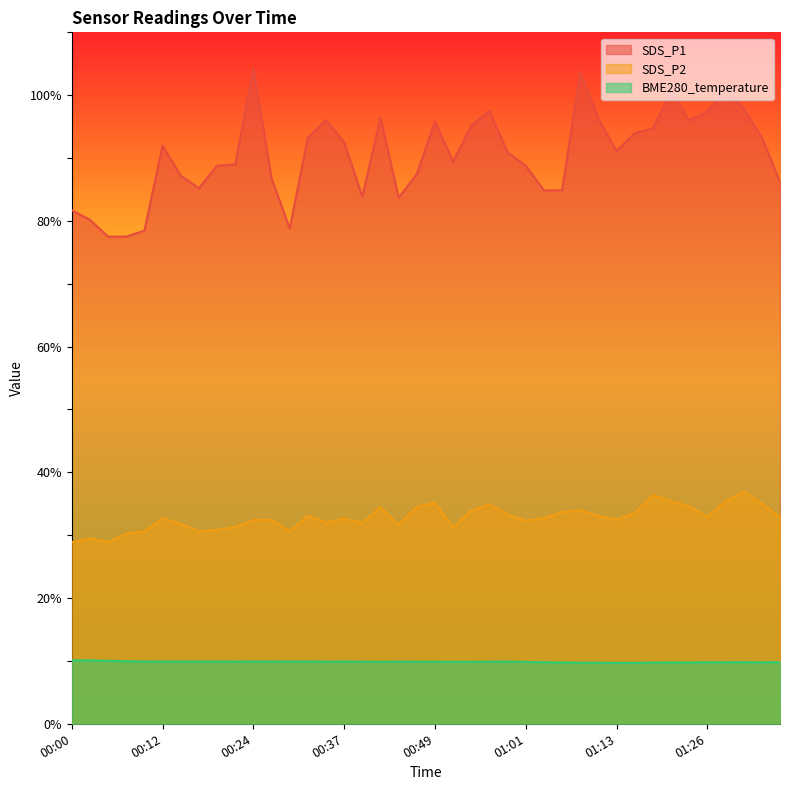

Which series changed the most between 00:02 and 01:18?

SDS_P1